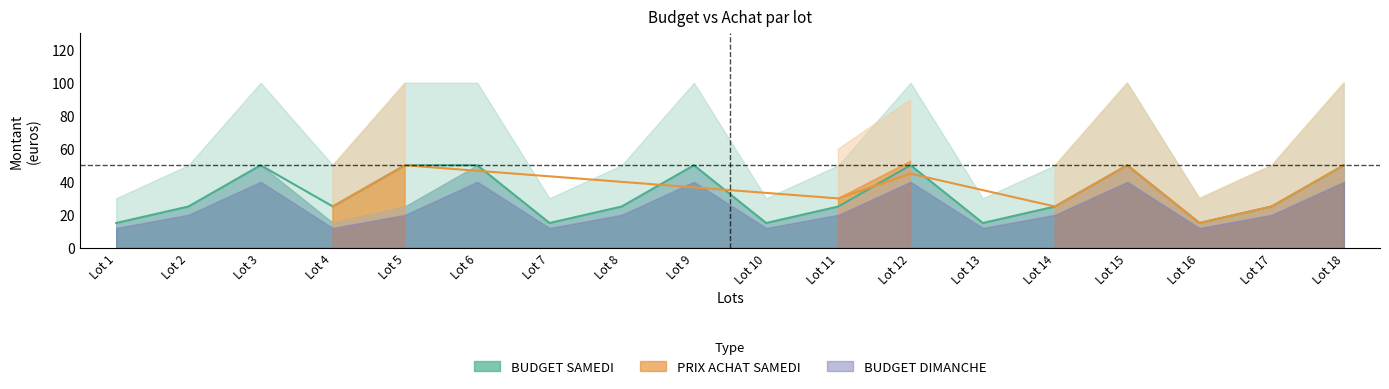

How many data points in TOTAL BUDGET are above 50?

7